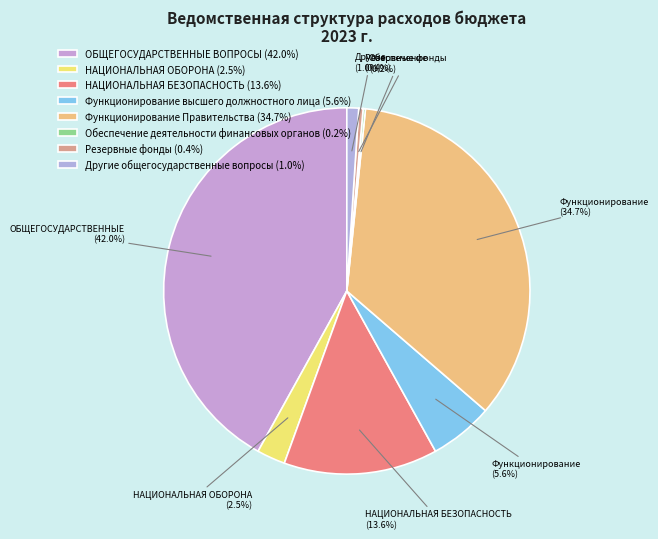

Does any single category account for the majority?

No